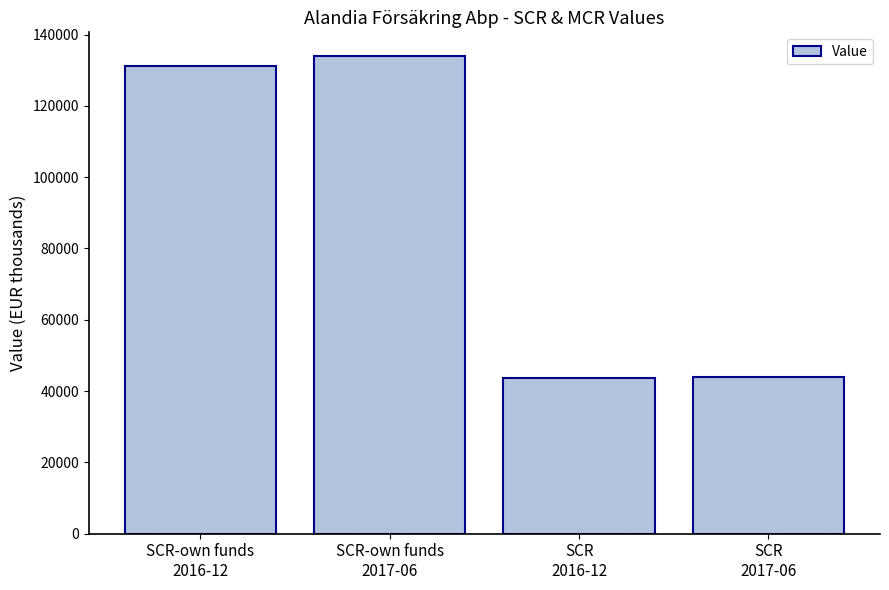

Approximately how many times larger is the value at SCR
2016-12 compared to SCR-own funds
2017-06?

0.3